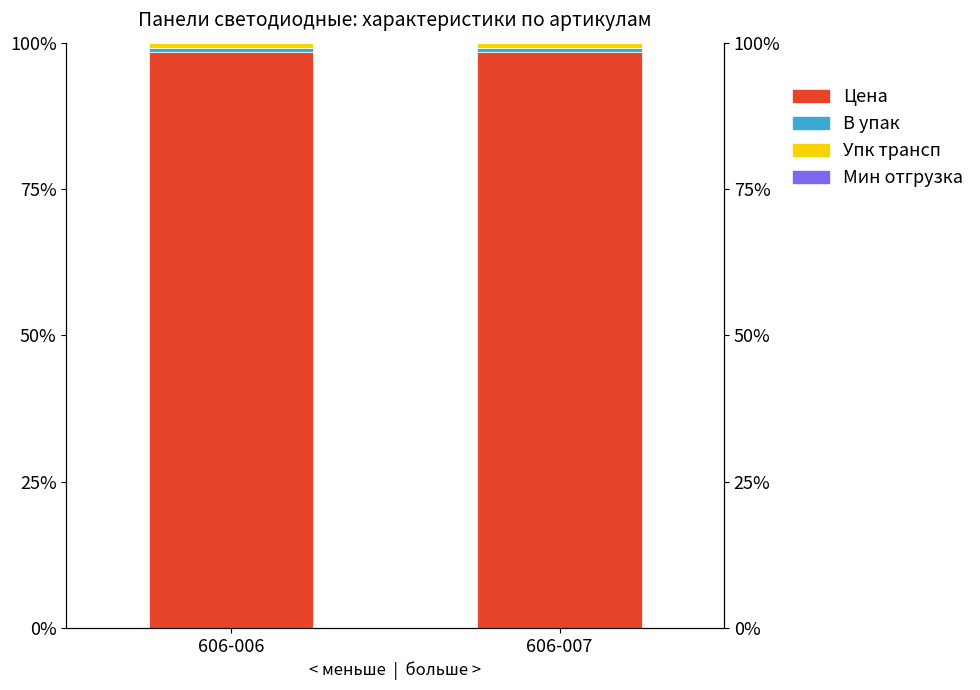

At 606-006, list the series in order from smallest to largest.

Мин отгрузка, В упак, Упк трансп, Цена